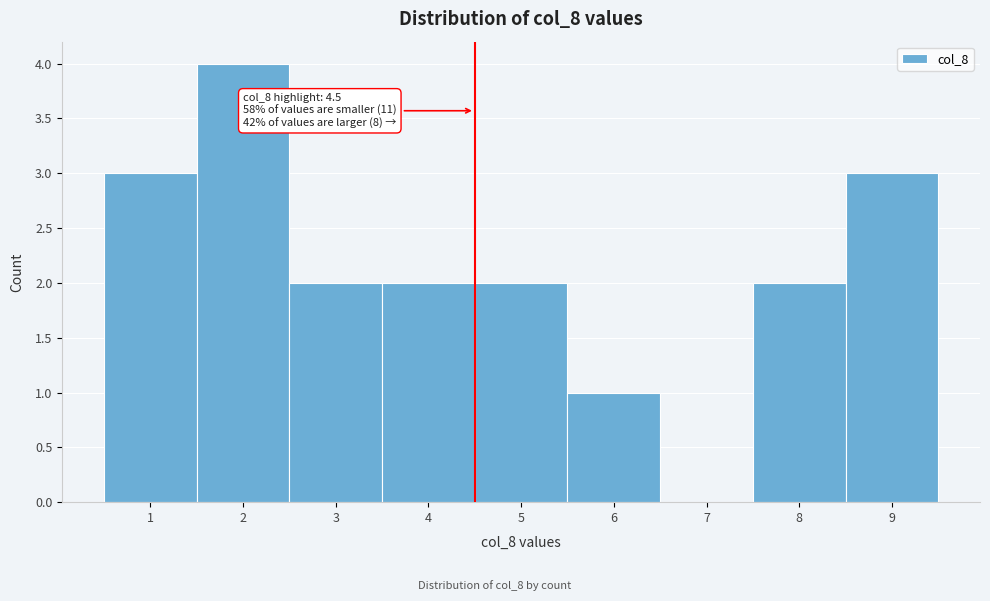

Over which range of the x-axis is the bar tallest?

1.5 to 2.5